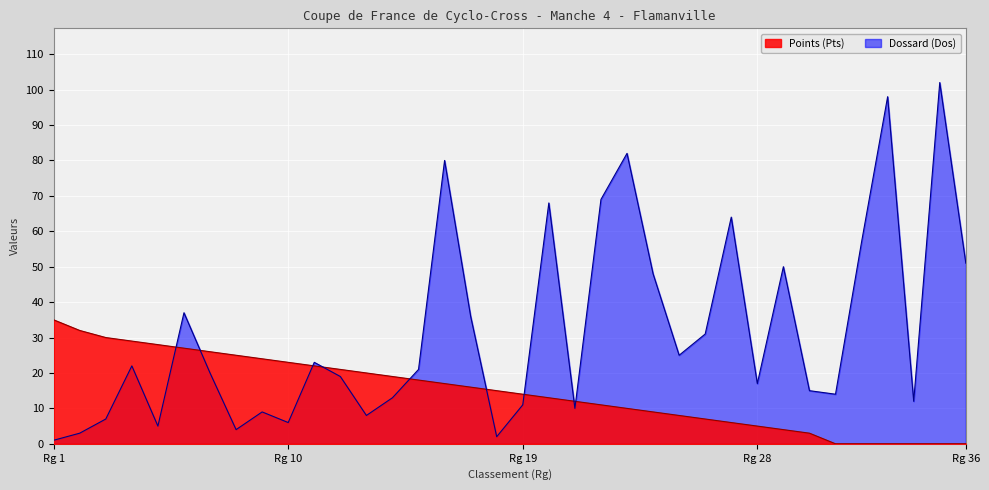

Which category has the lowest value in the Dossard (Dos) series?

Rg 1